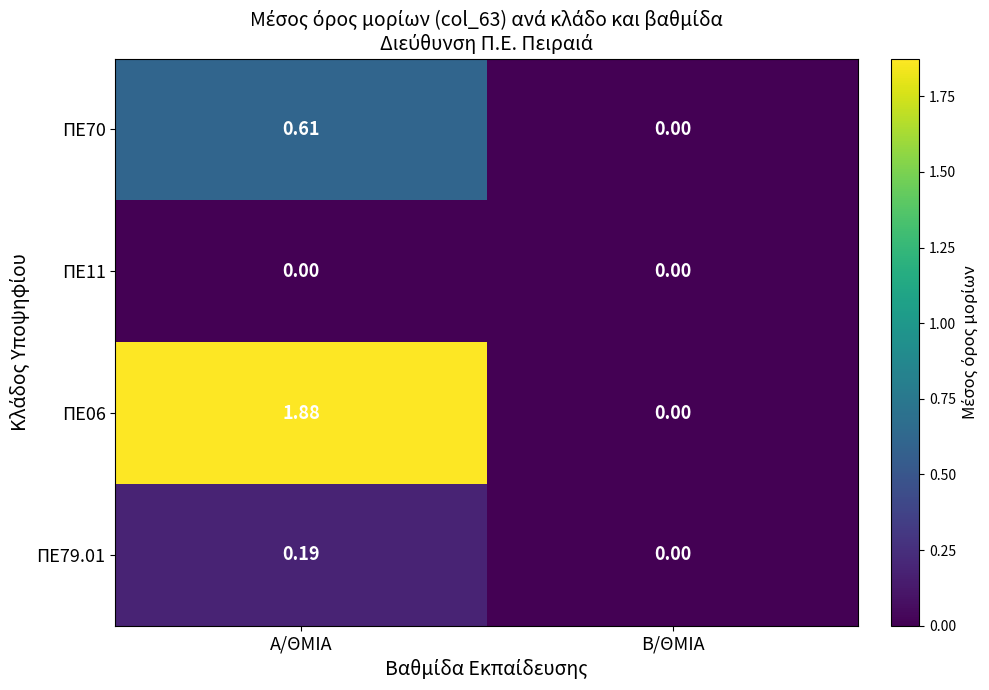

Where is ΠΕ79.01 nearest to the value 0?

Β/ΘΜΙΑ